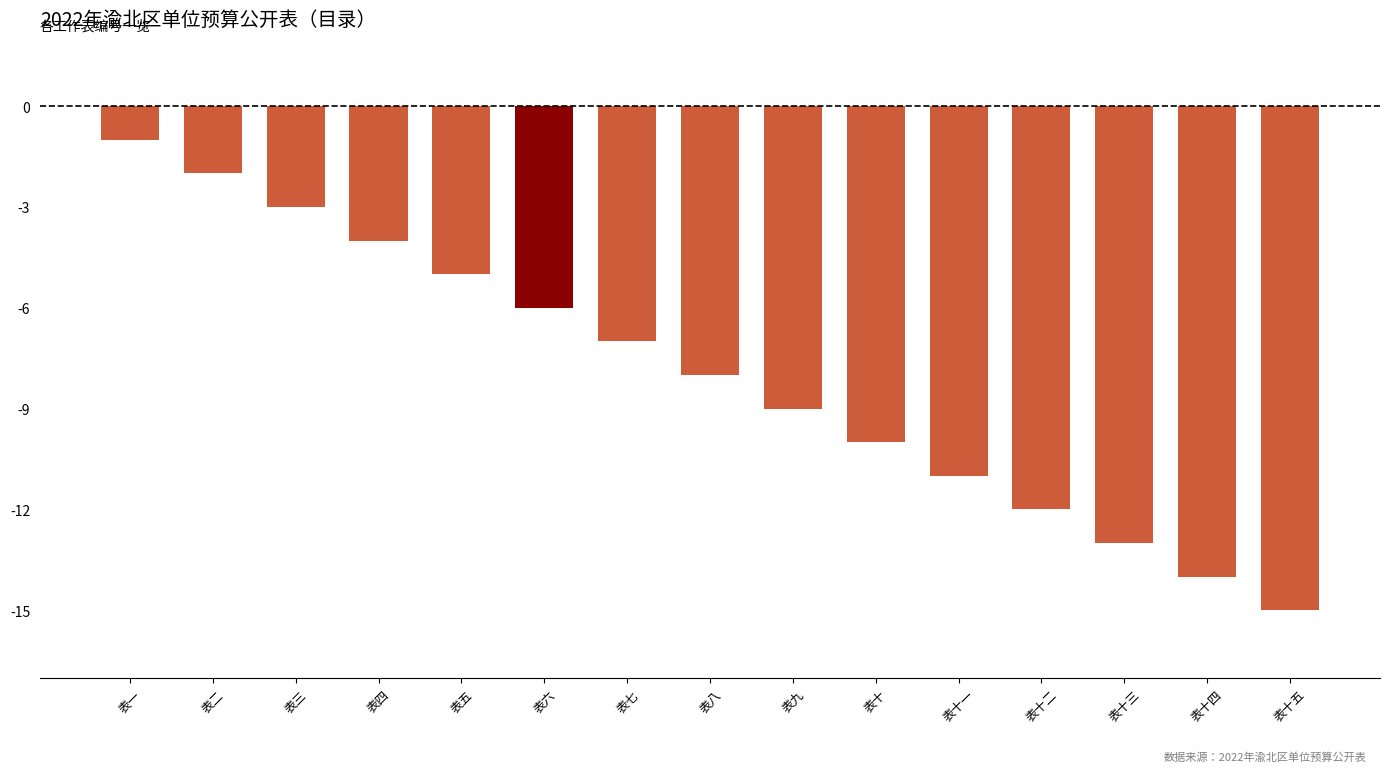

What is the greatest value displayed?

-1